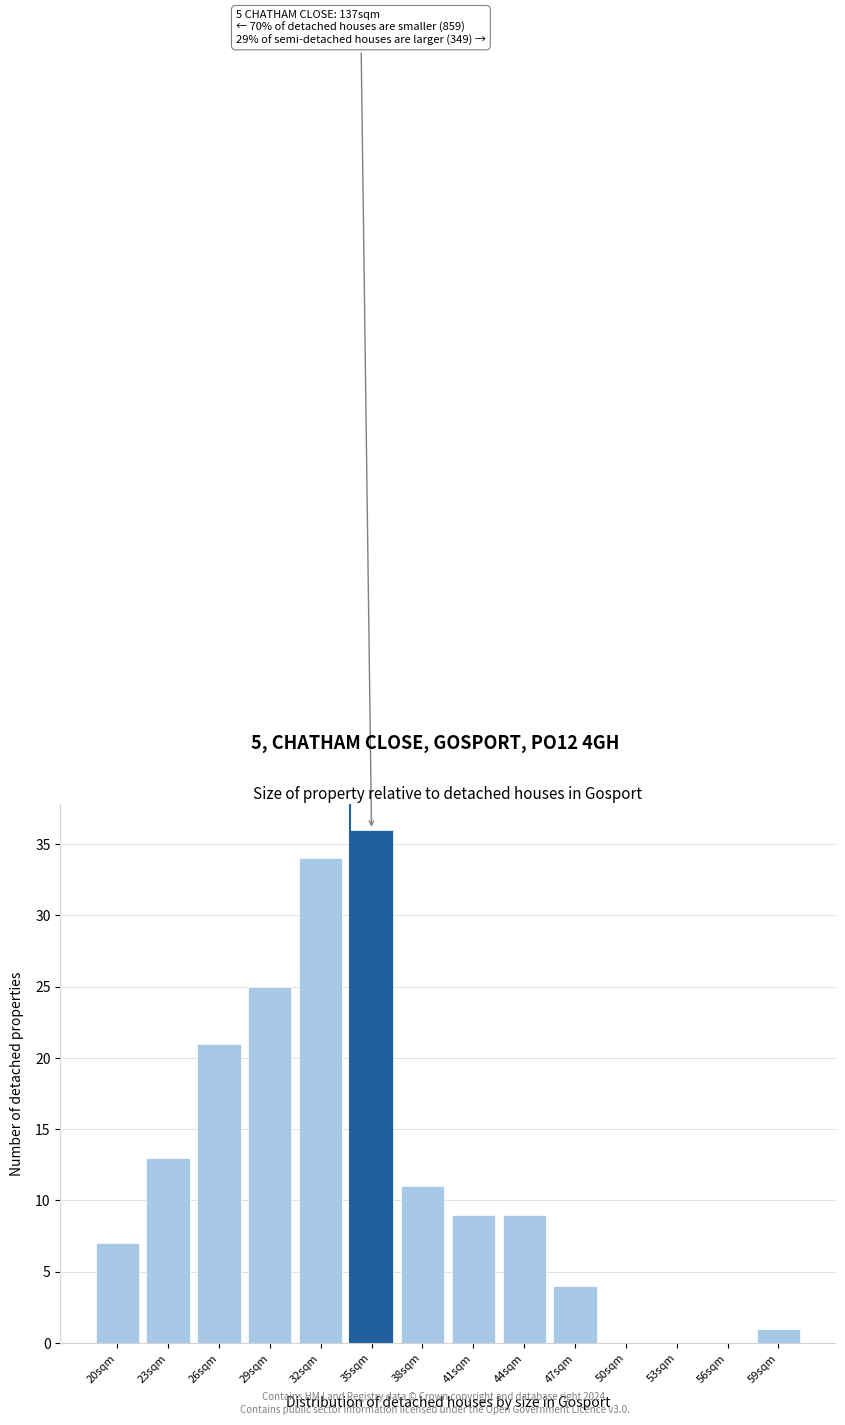

Reading left to right, what are all the values shown in this chart?

20sqm=7	23sqm=13	26sqm=21	29sqm=25	32sqm=34	35sqm=36	38sqm=11	41sqm=9	44sqm=9	47sqm=4	50sqm=0	53sqm=0	56sqm=0	59sqm=1